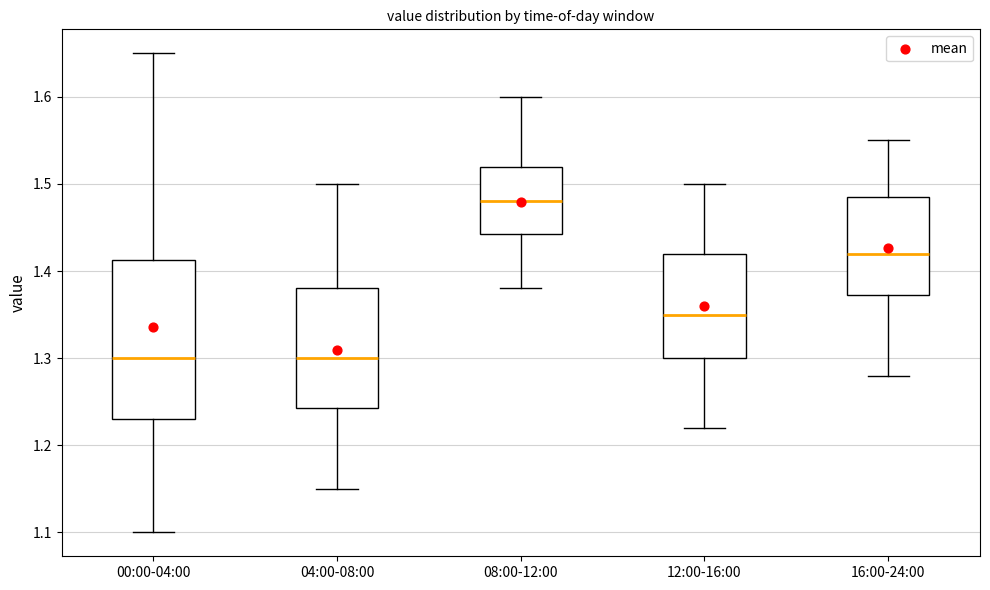

Comparing the boxes themselves (not the whiskers), which one is the tallest?

00:00-04:00